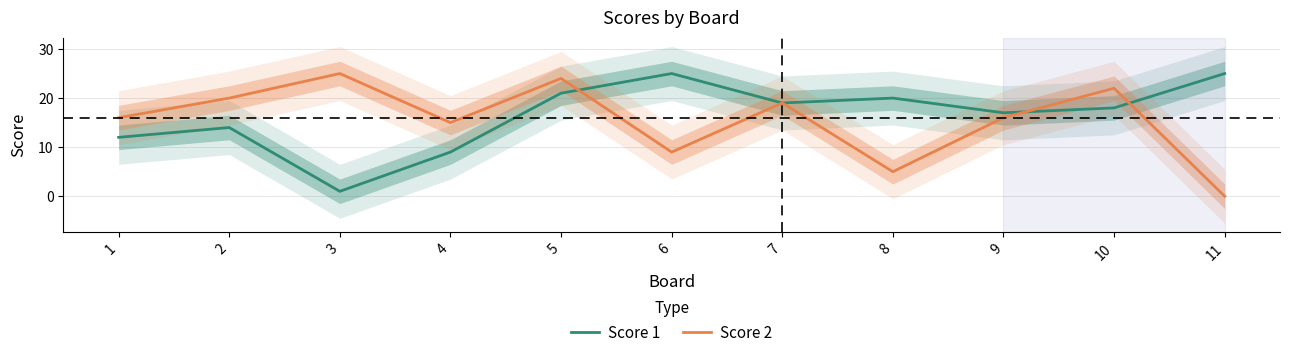

Reading left to right, list all the values displayed in this chart.

Score 1: 1=12	2=14	3=1	4=9	5=21	6=25	7=19	8=20	9=17	10=18	11=25
Score 2: 1=16	2=20	3=25	4=15	5=24	6=9	7=19	8=5	9=16	10=22	11=0